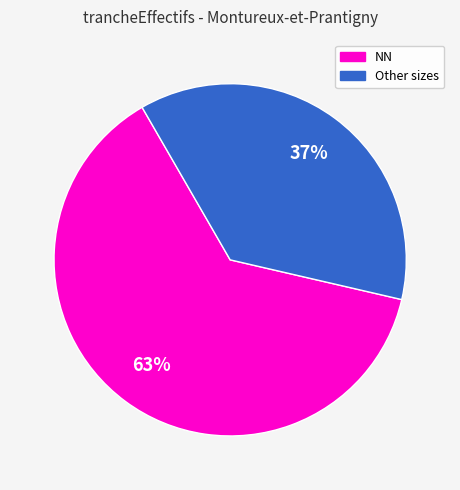

Is there any slice that represents more than half of the pie?

Yes